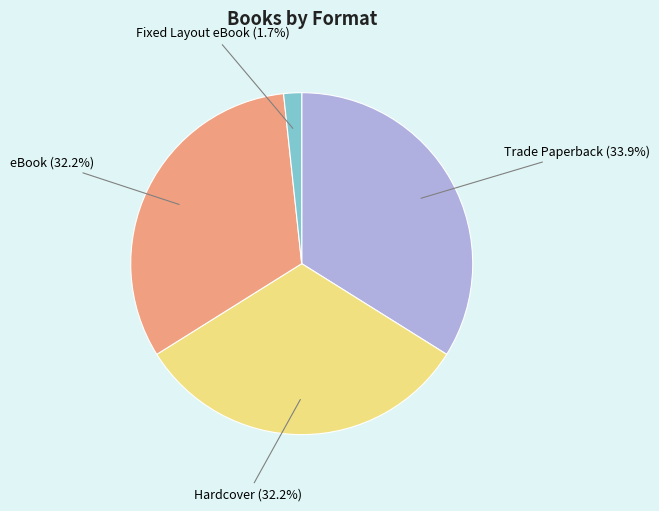

What is the smallest slice in the pie chart?

Fixed Layout eBook